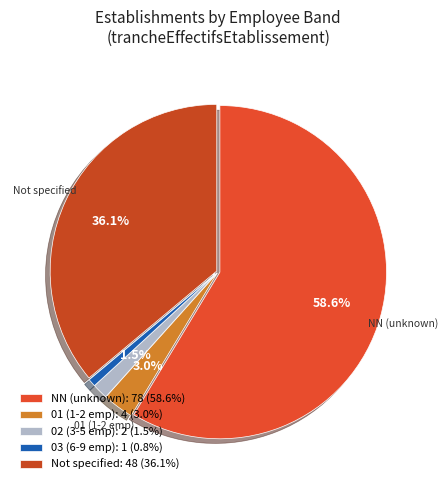

What is the smallest slice in the pie chart?

03